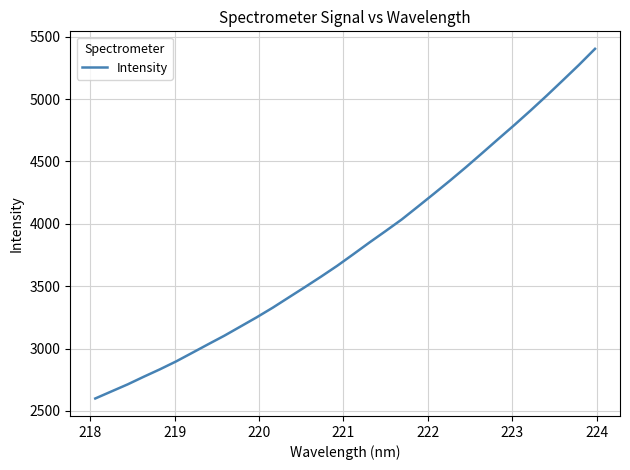

What is the greatest value displayed?

5402.4